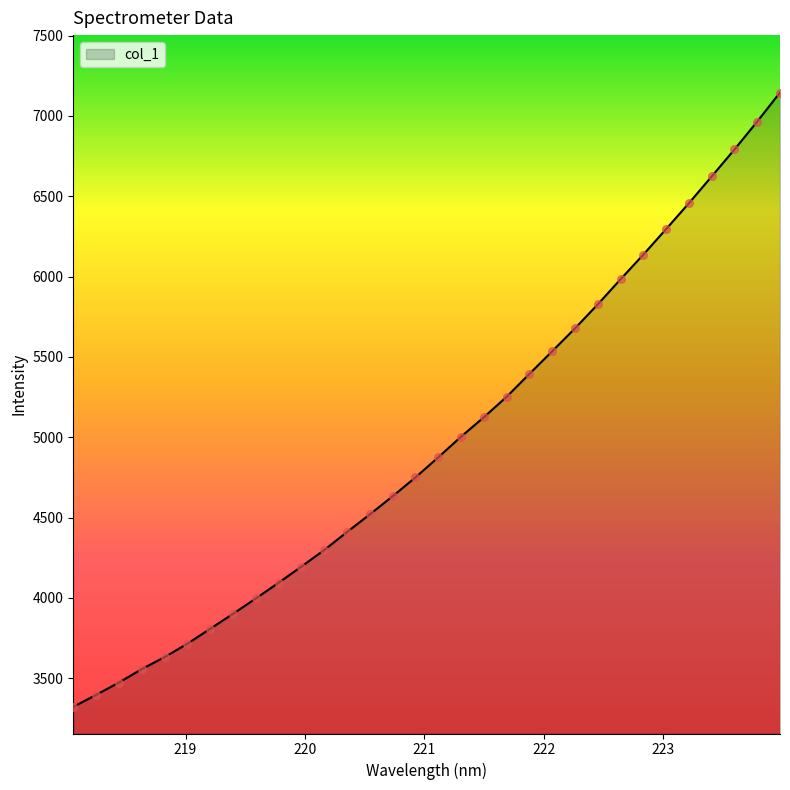

What is the difference between the maximum and minimum values?

3824.6